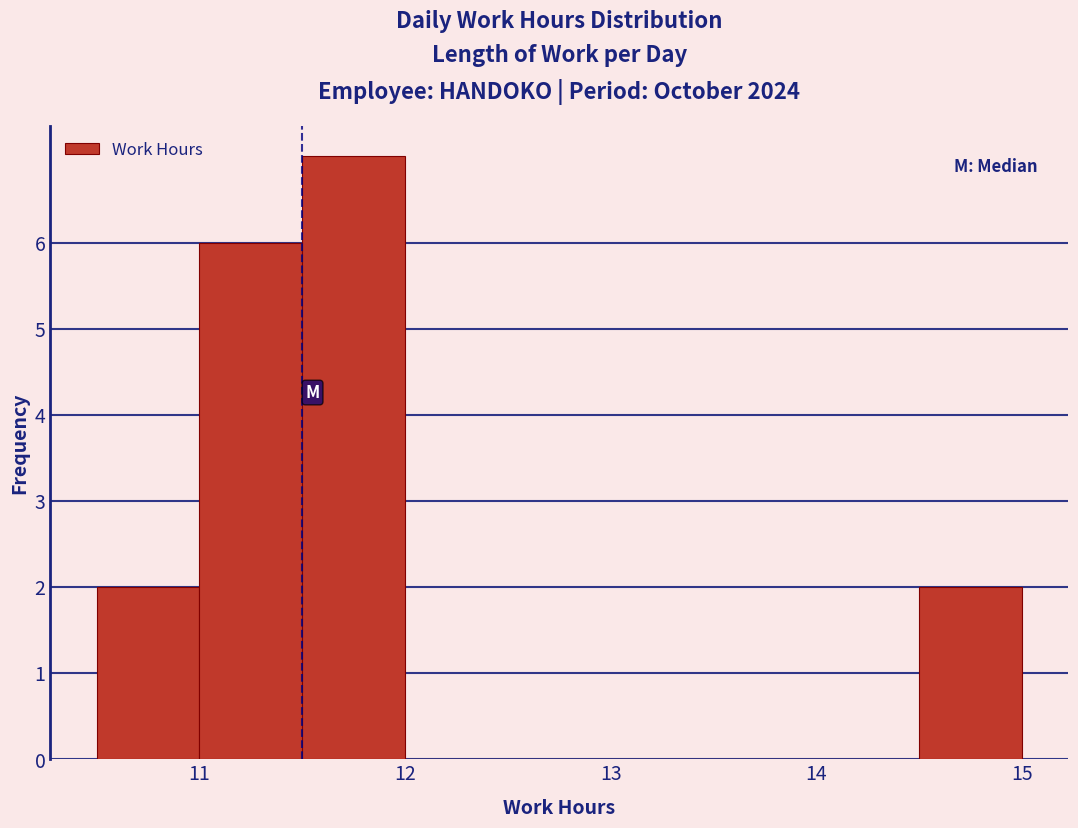

Reading left to right, list every bar in this chart as the range it spans on the x-axis followed by its height. The values are not printed on the chart, so give them approximately, as read against the axis.

10.5 to 11.0: 2
11.0 to 11.5: 6
11.5 to 12.0: 7
12.0 to 12.5: 0
12.5 to 13.0: 0
13.0 to 13.5: 0
13.5 to 14.0: 0
14.0 to 14.5: 0
14.5 to 15.0: 2